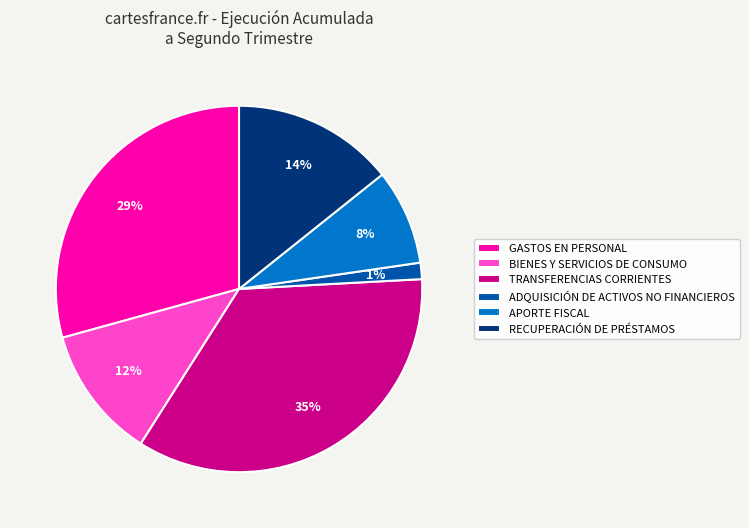

The ADQUISICIÓN DE ACTIVOS NO FINANCIEROS slice represents 1% of the pie. True or false?

True